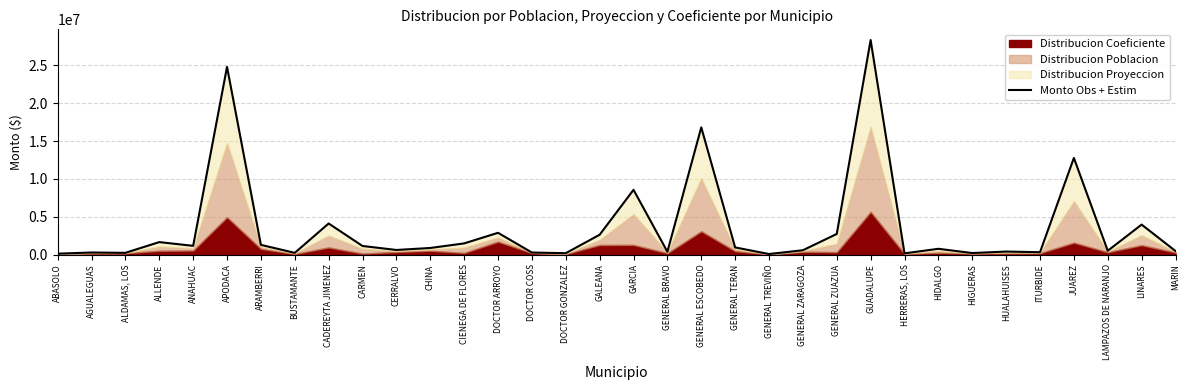

What is the sum of the values at HERRERAS, LOS and AGUALEGUAS?

439806.1